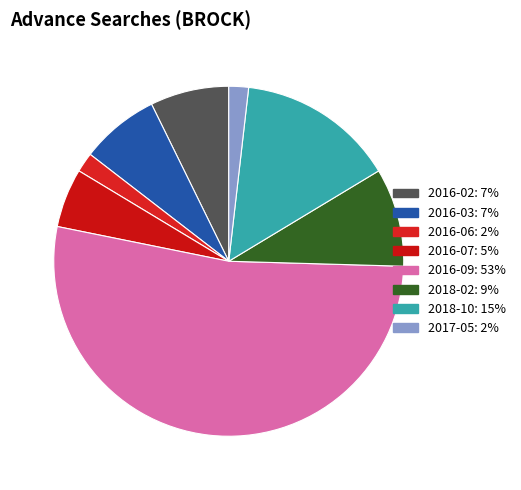

Rank the categories by value from highest to lowest.

2016-09, 2018-10, 2018-02, 2016-02, 2016-03, 2016-07, 2016-06, 2017-05